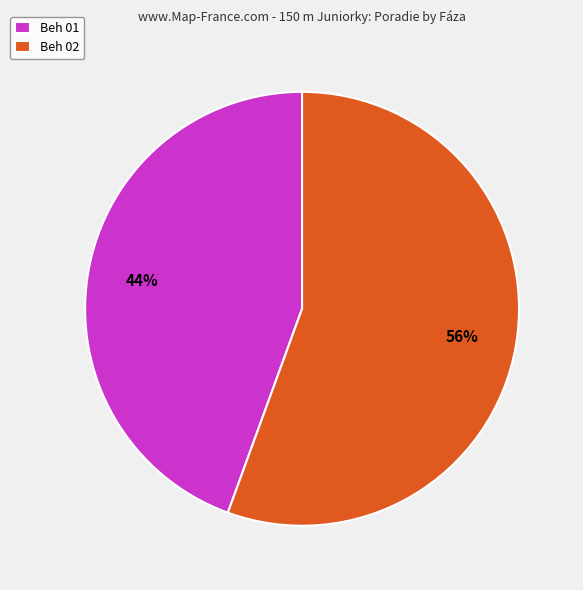

Is the sum of Beh 01 and Beh 02 greater than half?

Yes